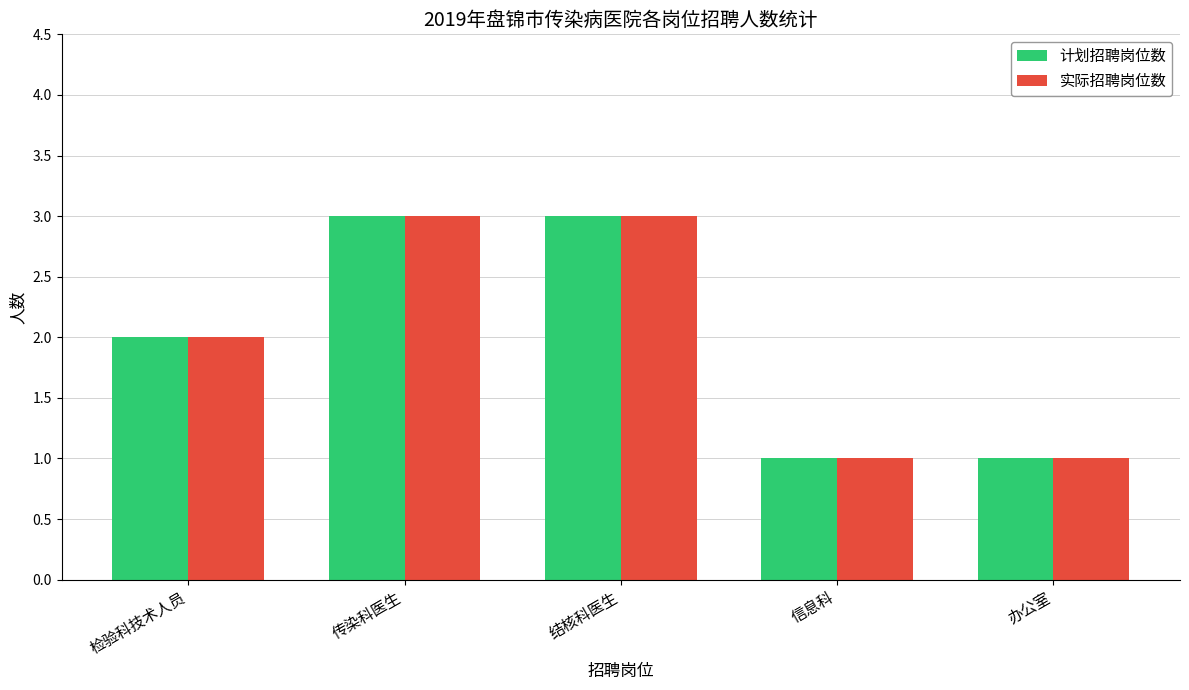

What position from the right is 结核科医生?

3